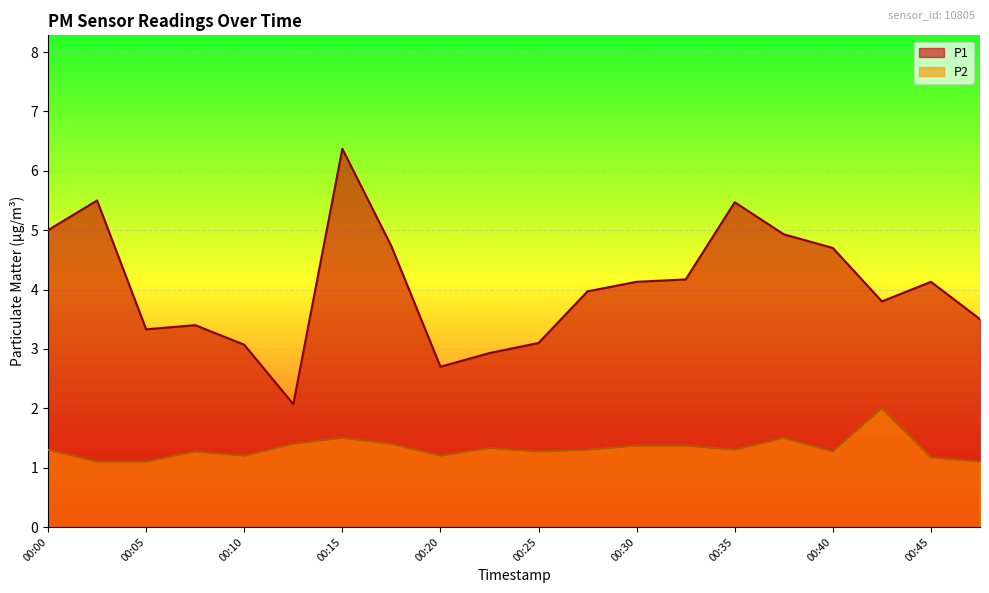

What is the sum of all P2 values?

26.4